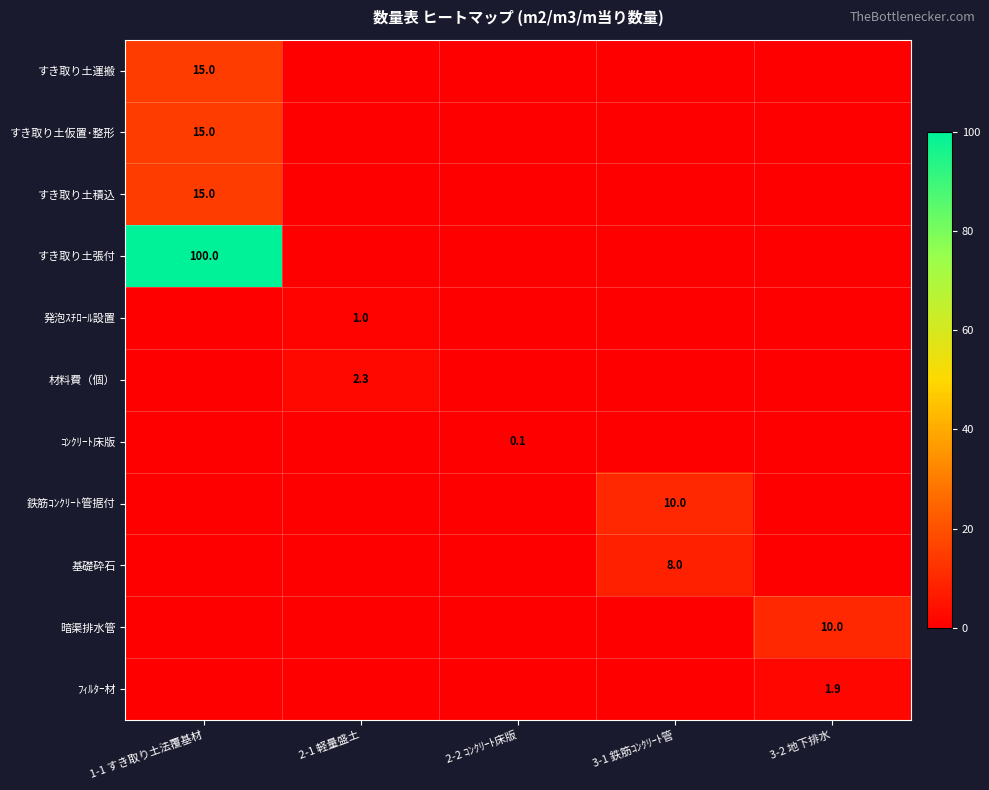

Which category has the lowest value across all series?

2-1 軽量盛土